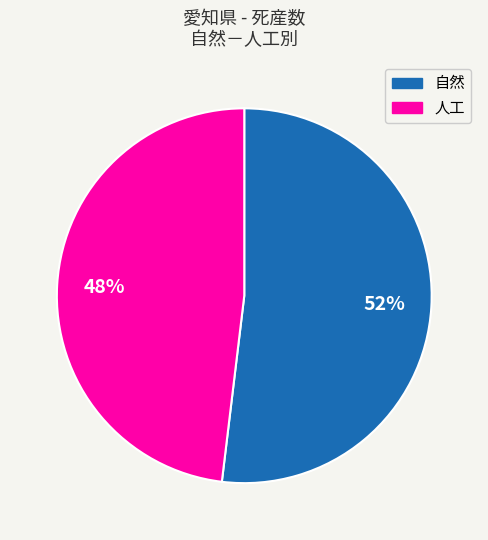

Is there a majority slice in this chart?

Yes